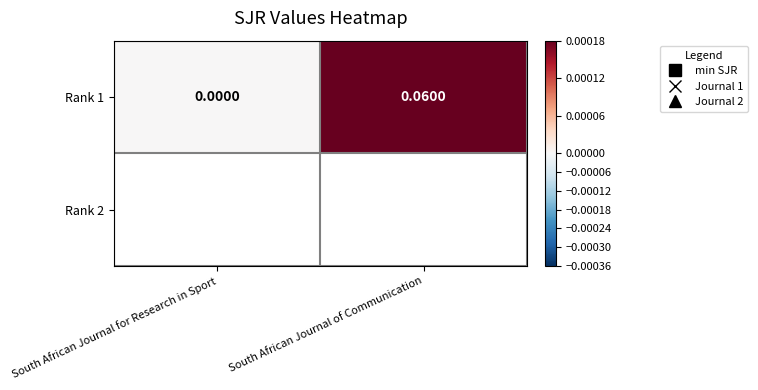

List the labels in order of value, smallest first.

South African Journal for Research in Sport, South African Journal of Communication